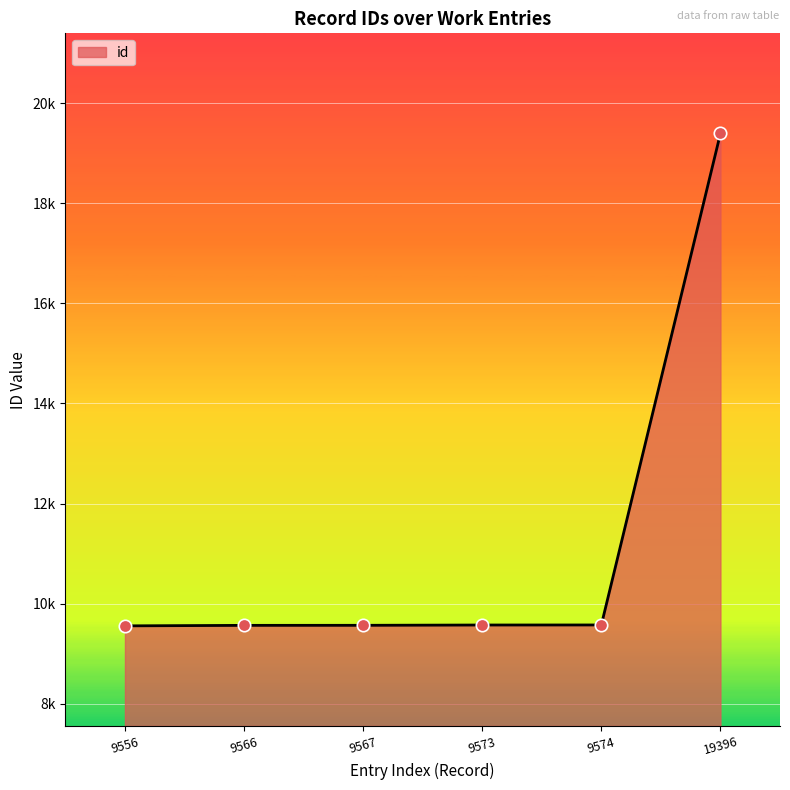

Approximately how many times larger is the value at 9556 compared to 9573?

1.0